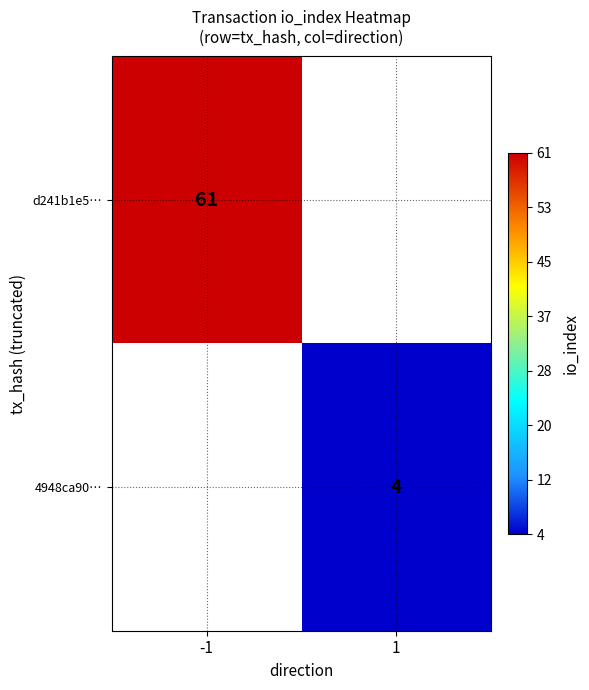

True or false: d241b1e5… has a value of 27 at -1.

False